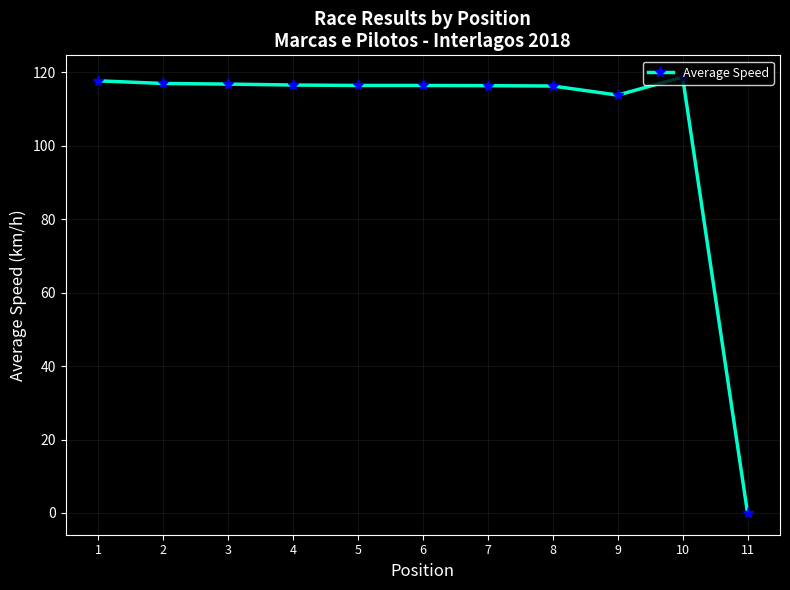

What is the value of the 1st point from the left?

117.7